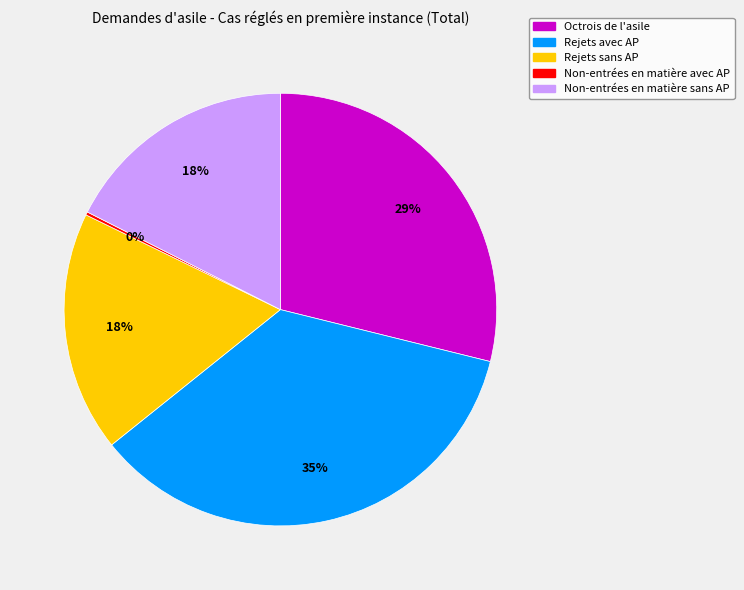

Is the sum of Octrois de l'asile and Rejets avec AP greater than half?

Yes